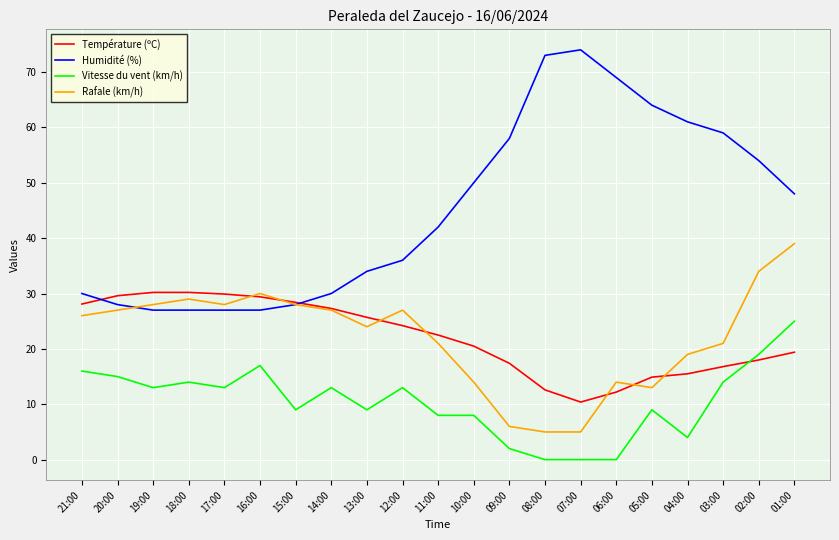

How many values in the Température (ºC) series are below 22?

10